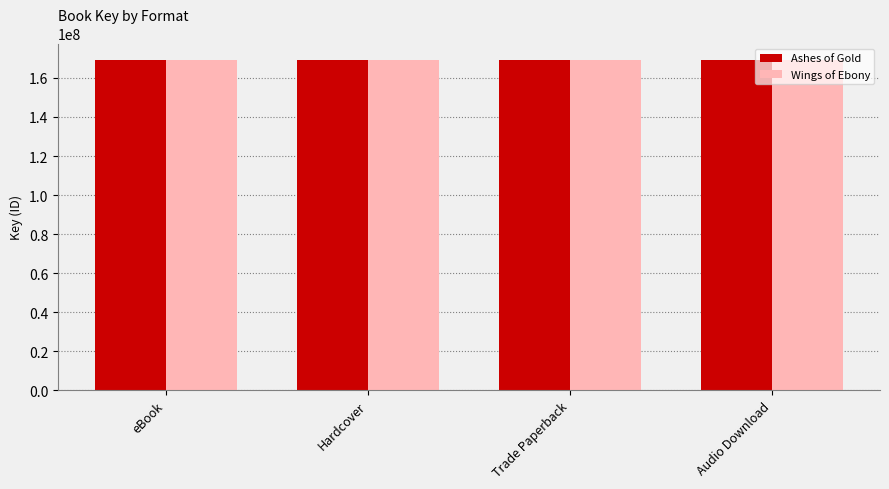

Reading left to right, extract all data points from this chart.

Ashes of Gold: 169211680	169211680	169211680	169211680
Wings of Ebony: 169210690	169210690	169210690	169210690